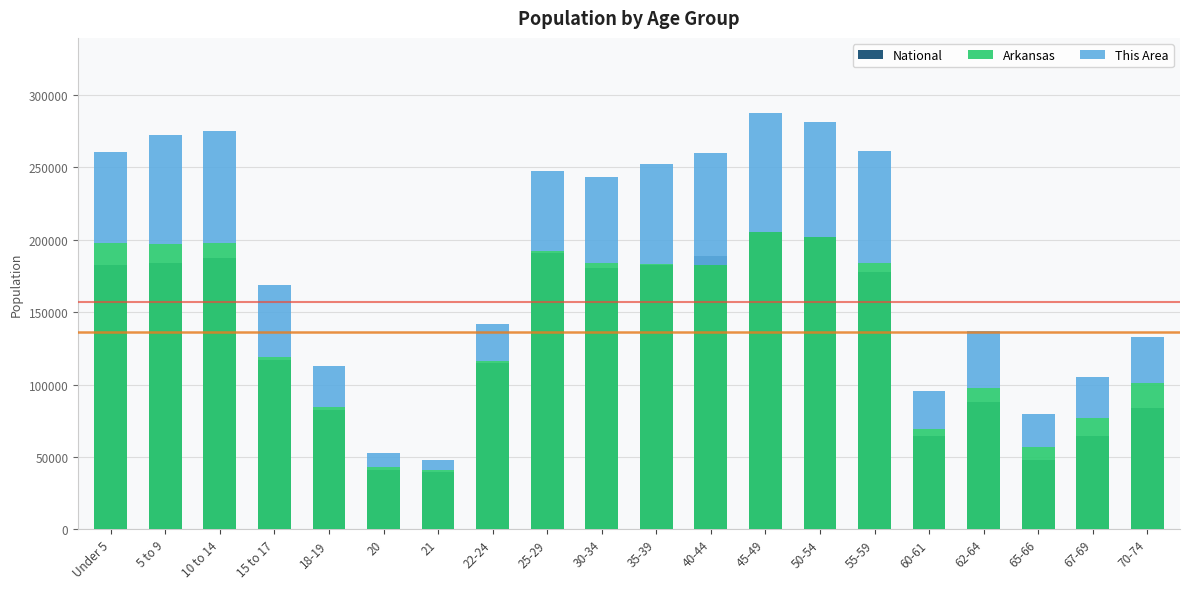

Which label corresponds to the smallest value in the chart?

21